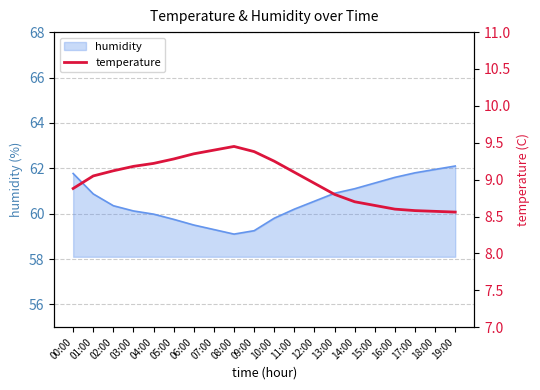

Reading right to left, extract all data points from this chart.

8.6	8.6	8.6	8.6	8.7	8.7	8.8	8.9	9.1	9.2	9.4	9.4	9.4	9.3	9.3	9.2	9.2	9.1	9.1	8.9